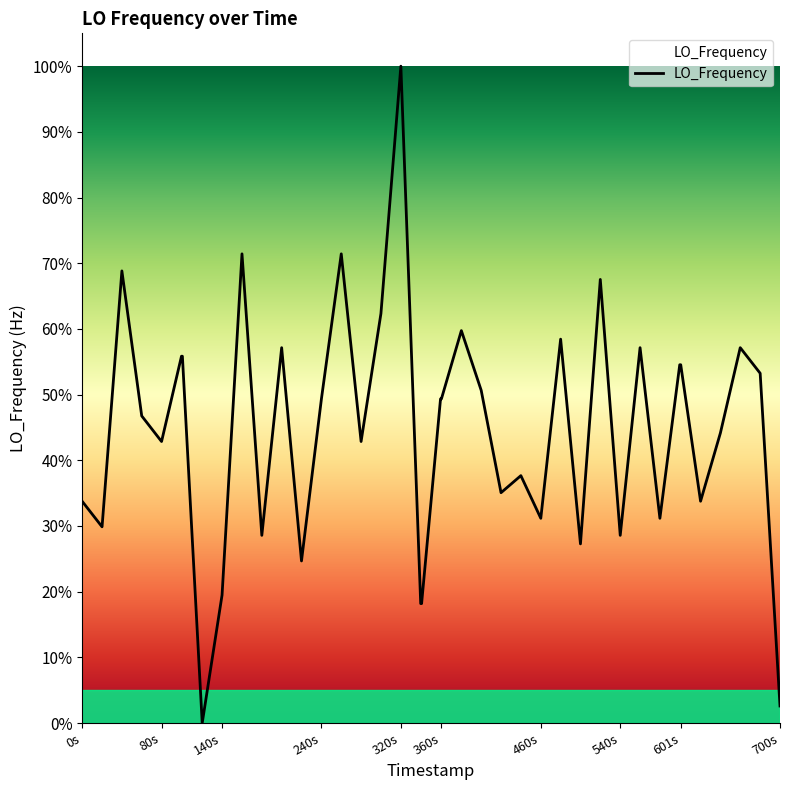

What is the maximum value shown in the chart?

100.0